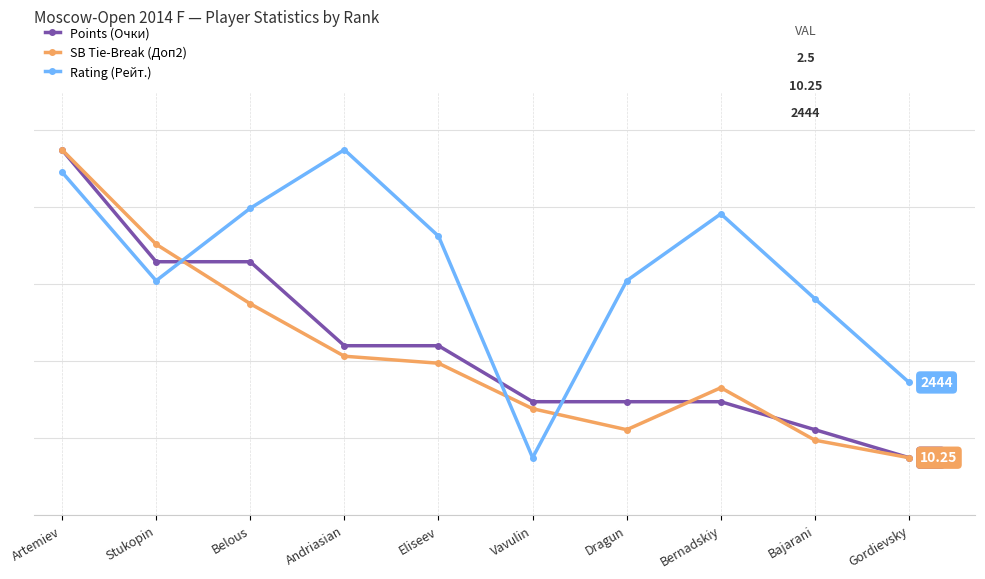

Where does the Points (Очки) series first go above 4?

Artemiev